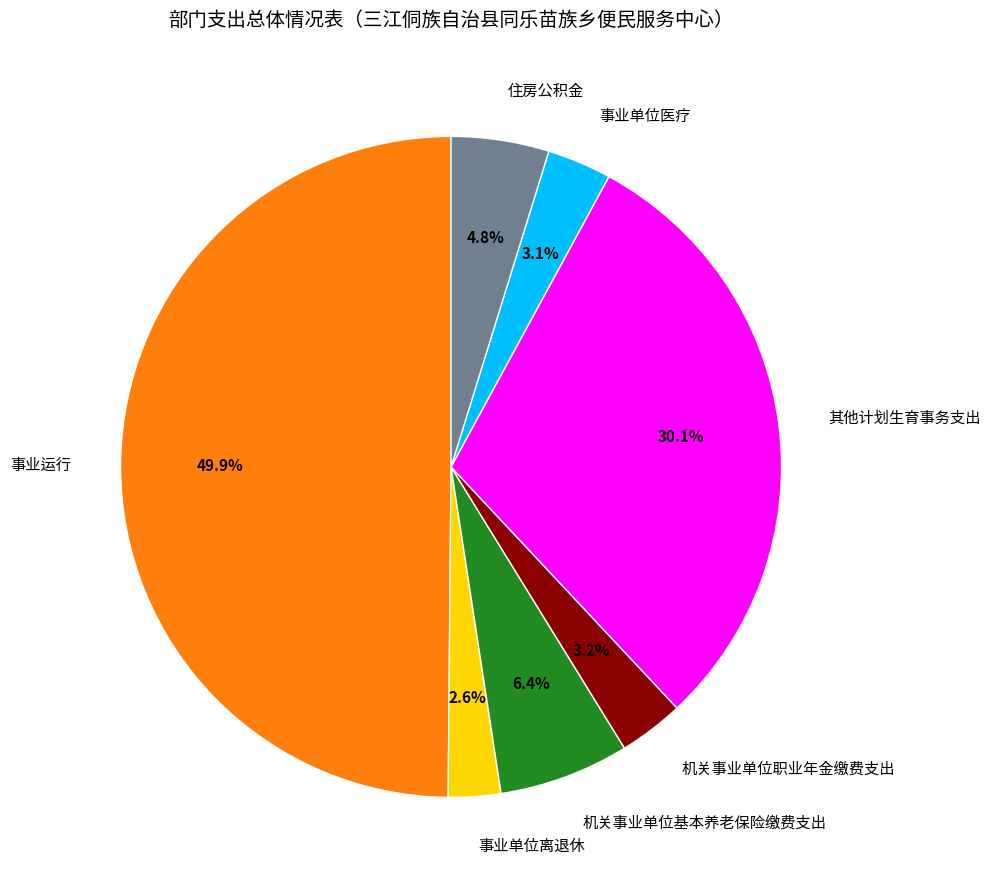

Which category has the smallest portion of the pie?

事业单位离退休